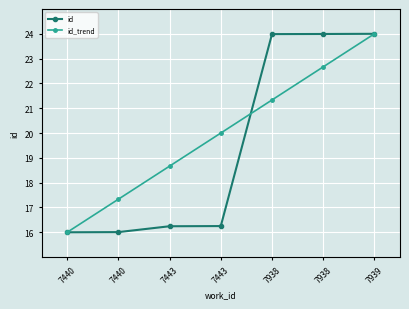

Rank the series at 7440 from lowest to highest value.

id, id_trend